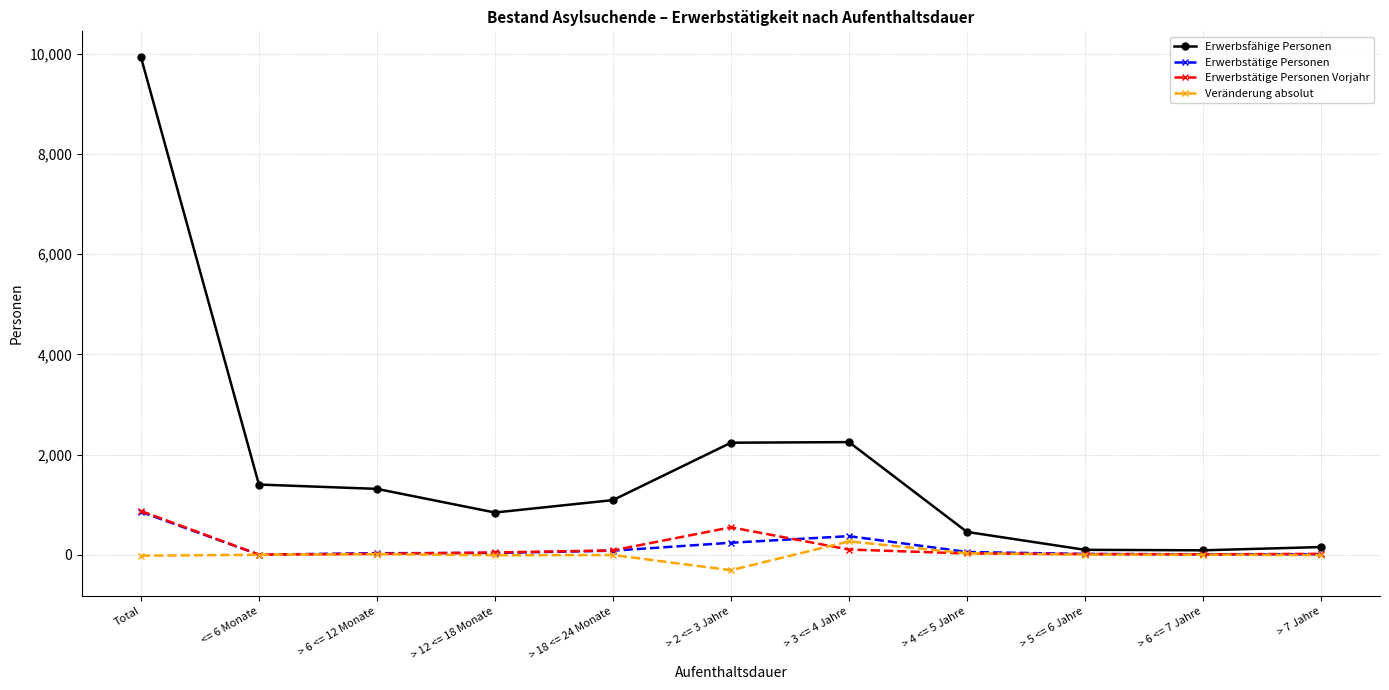

Between > 12 <= 18 Monate and > 3 <= 4 Jahre, which series saw the biggest shift?

Erwerbsfähige Personen